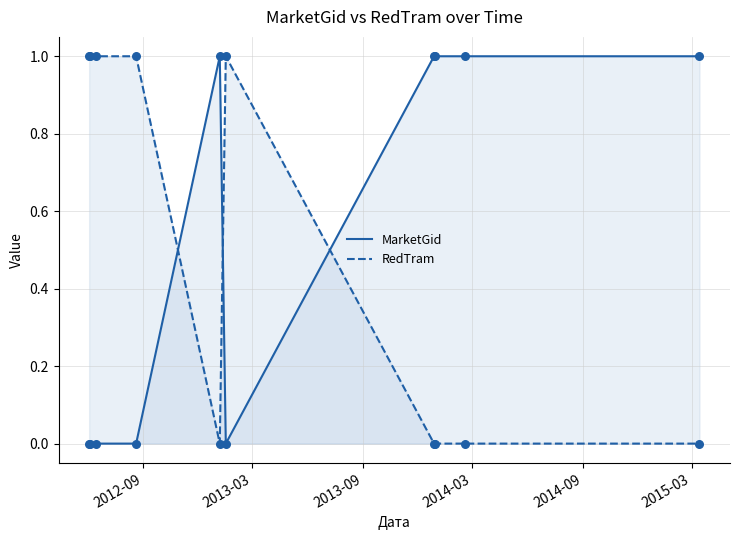

How many times do RedTram and MarketGid cross each other?

3